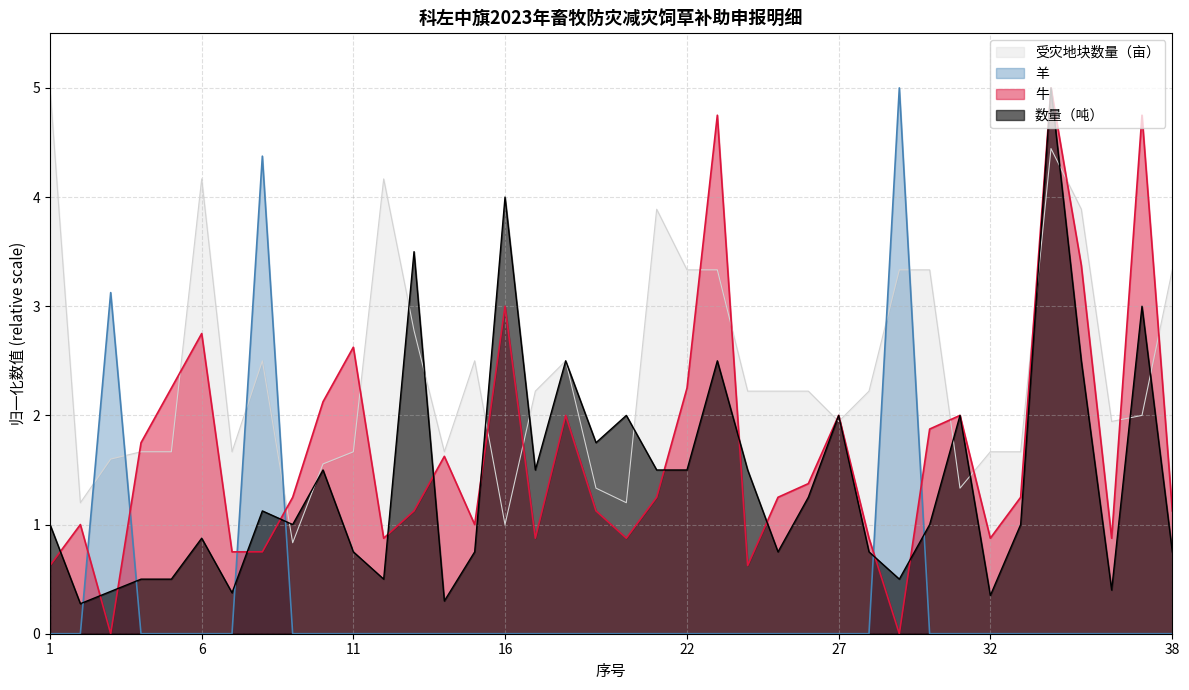

What is the difference between the second highest and minimum values in the 受灾地块数量（亩） series?

3.6